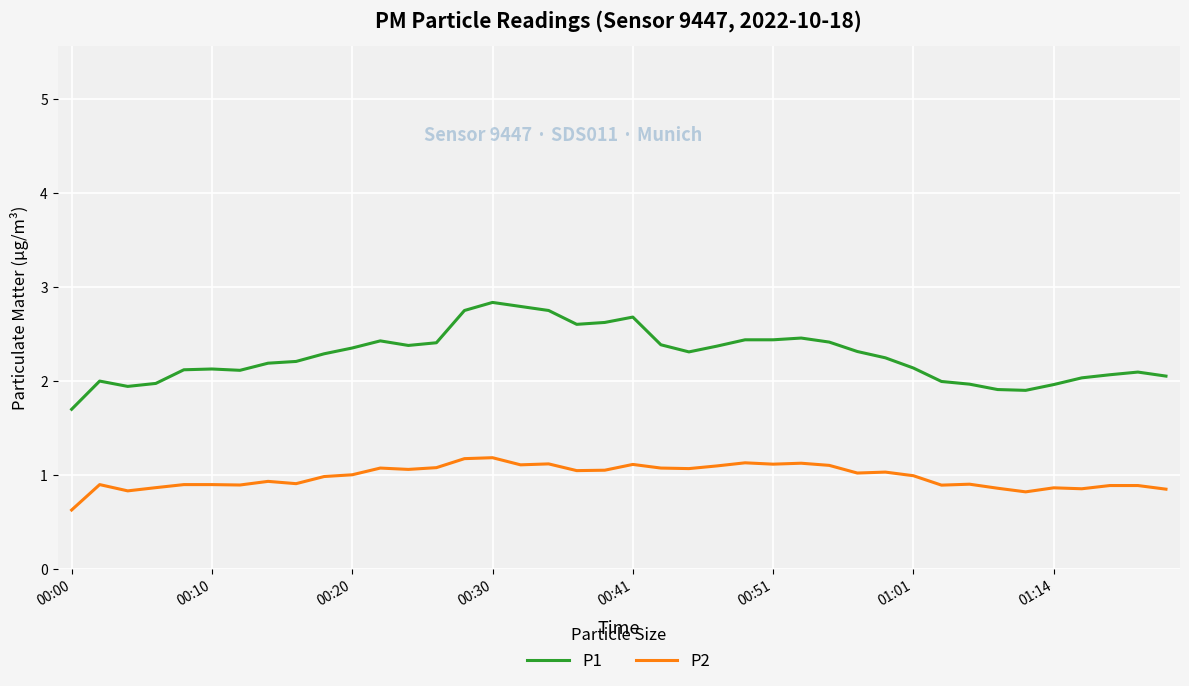

Rank the series by their maximum value, from lowest to highest.

P2, P1